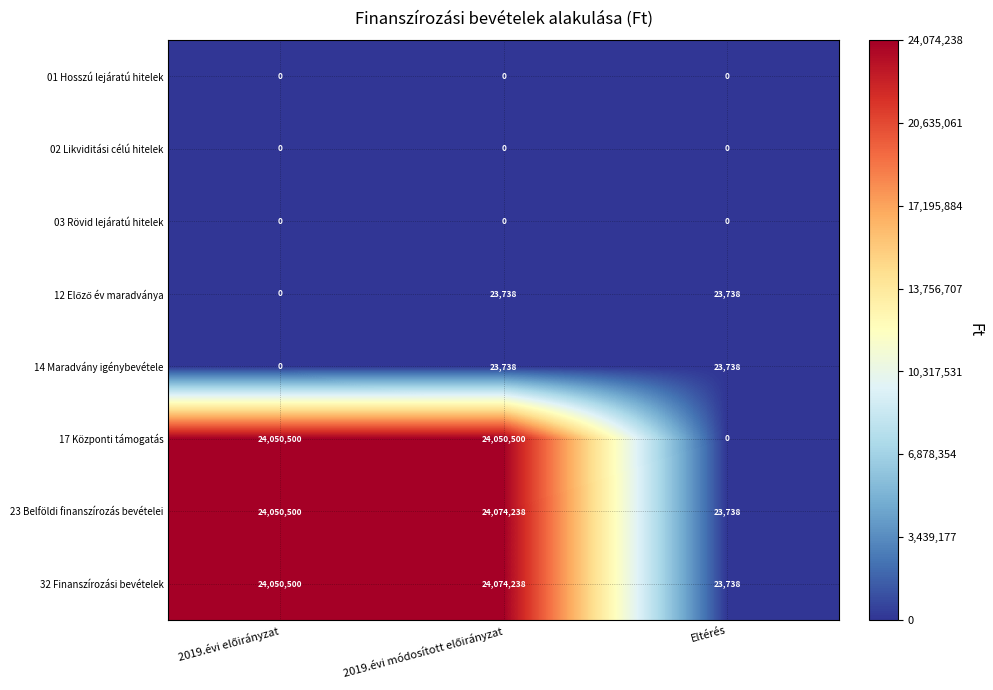

What is the total value across all series at Eltérés?

94952